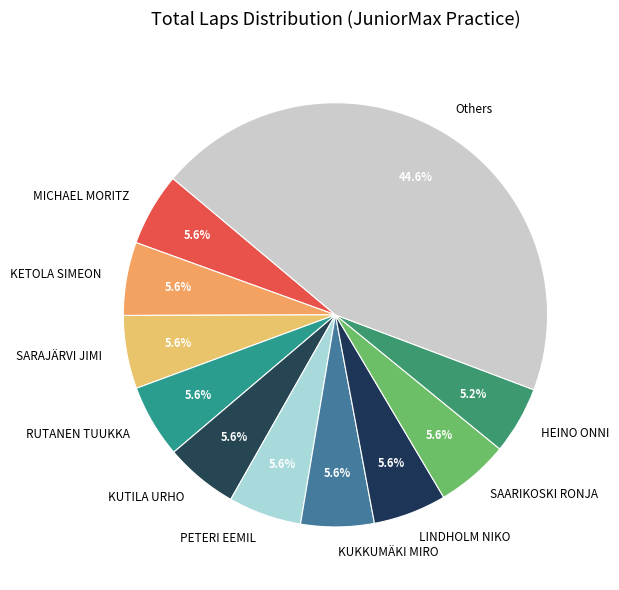

Approximately how many times larger is the value at Others compared to SARAJÄRVI JIMI?

8.0